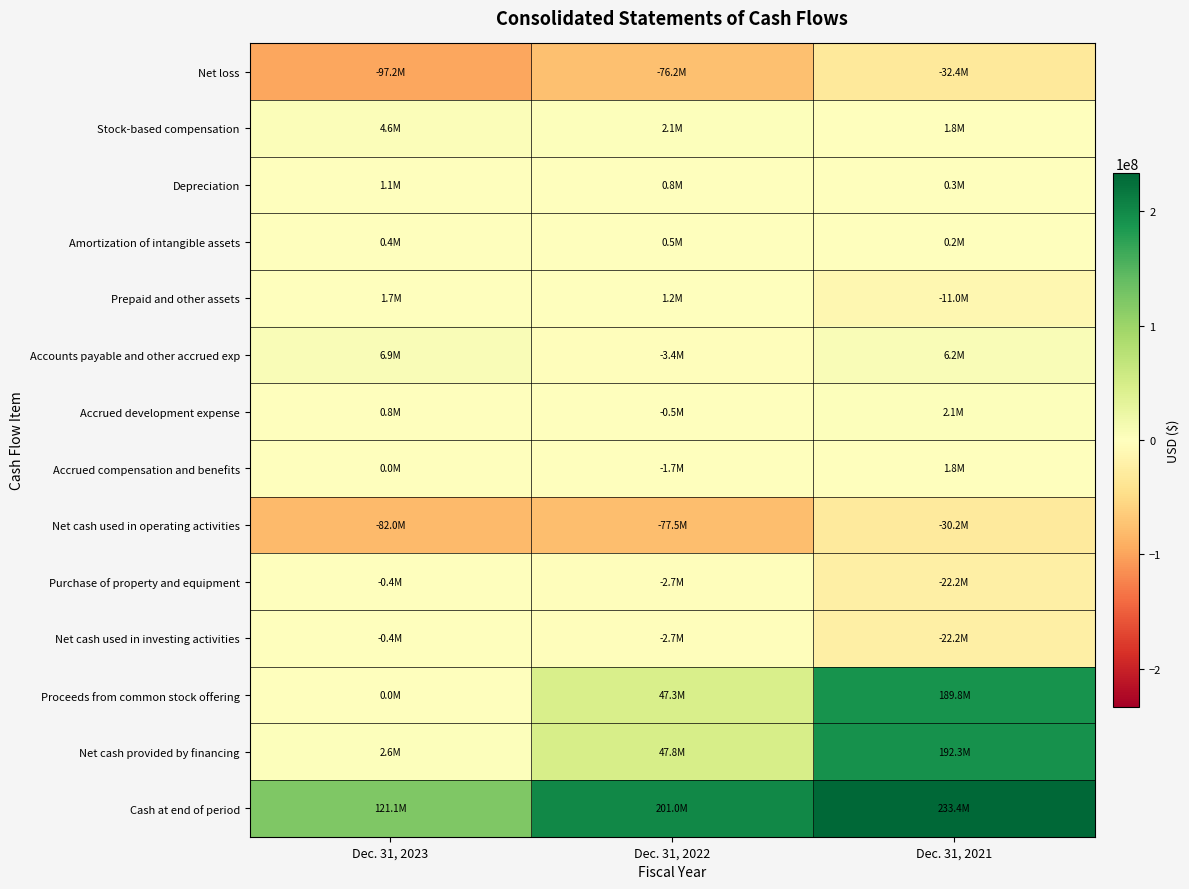

Reading left to right, transcribe all the data shown in this chart.

Net loss: Dec. 31, 2023=-97217000	Dec. 31, 2022=-76246000	Dec. 31, 2021=-32385000
Stock-based compensation: Dec. 31, 2023=4586000	Dec. 31, 2022=2066000	Dec. 31, 2021=1759000
Depreciation: Dec. 31, 2023=1084000	Dec. 31, 2022=804000	Dec. 31, 2021=310000
Amortization of intangible assets: Dec. 31, 2023=446000	Dec. 31, 2022=497000	Dec. 31, 2021=224000
Prepaid and other assets: Dec. 31, 2023=1714000	Dec. 31, 2022=1189000	Dec. 31, 2021=-10956000
Accounts payable and other accrued exp: Dec. 31, 2023=6896000	Dec. 31, 2022=-3449000	Dec. 31, 2021=6215000
Accrued development expense: Dec. 31, 2023=757000	Dec. 31, 2022=-523000	Dec. 31, 2021=2084000
Accrued compensation and benefits: Dec. 31, 2023=30000	Dec. 31, 2022=-1707000	Dec. 31, 2021=1794000
Net cash used in operating activities: Dec. 31, 2023=-82025000	Dec. 31, 2022=-77514000	Dec. 31, 2021=-30196000
Purchase of property and equipment: Dec. 31, 2023=-414000	Dec. 31, 2022=-2712000	Dec. 31, 2021=-22214000
Net cash used in investing activities: Dec. 31, 2023=-414000	Dec. 31, 2022=-2712000	Dec. 31, 2021=-22214000
Proceeds from common stock offering: Dec. 31, 2023=0	Dec. 31, 2022=47329000	Dec. 31, 2021=189825000
Net cash provided by financing: Dec. 31, 2023=2560000	Dec. 31, 2022=47804000	Dec. 31, 2021=192341000
Cash at end of period: Dec. 31, 2023=121136000	Dec. 31, 2022=201015000	Dec. 31, 2021=233437000